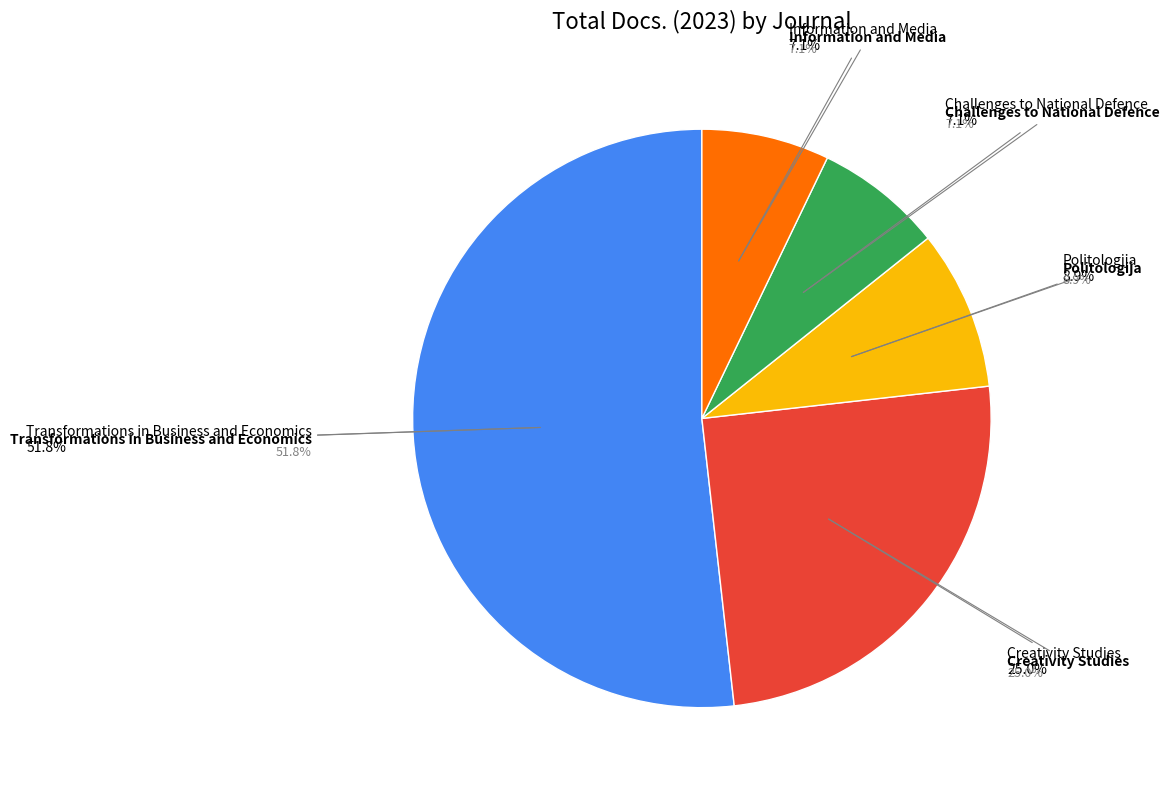

To the nearest percent, what is the difference between the Information and Media and Creativity Studies slice percentages?

18%